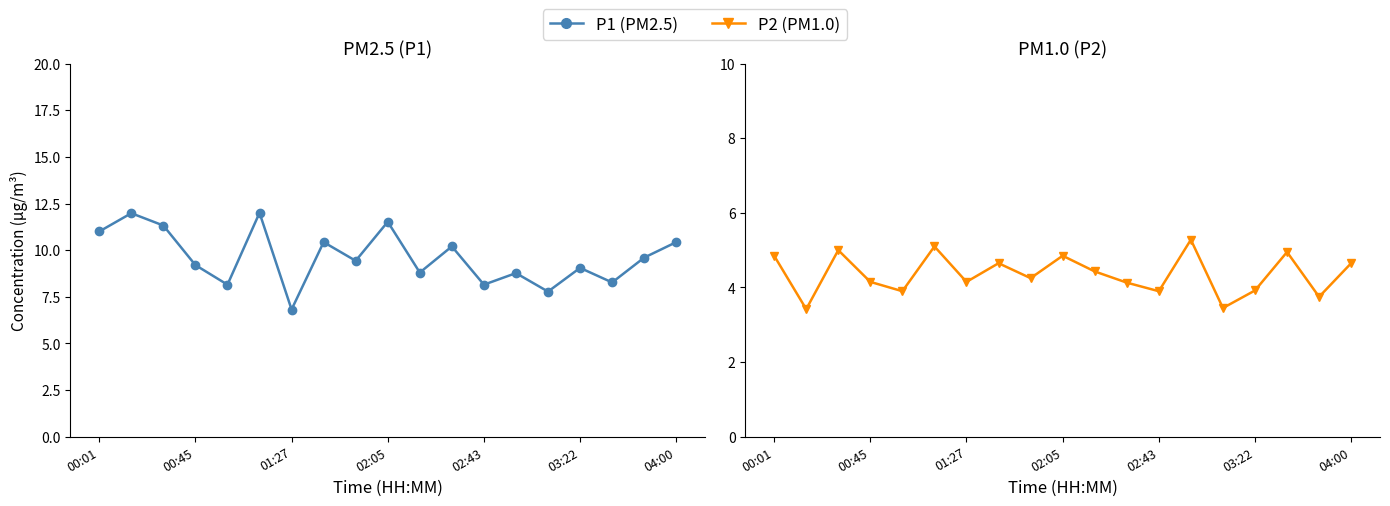

List the series in order of their overall mean, highest first.

P1, P2